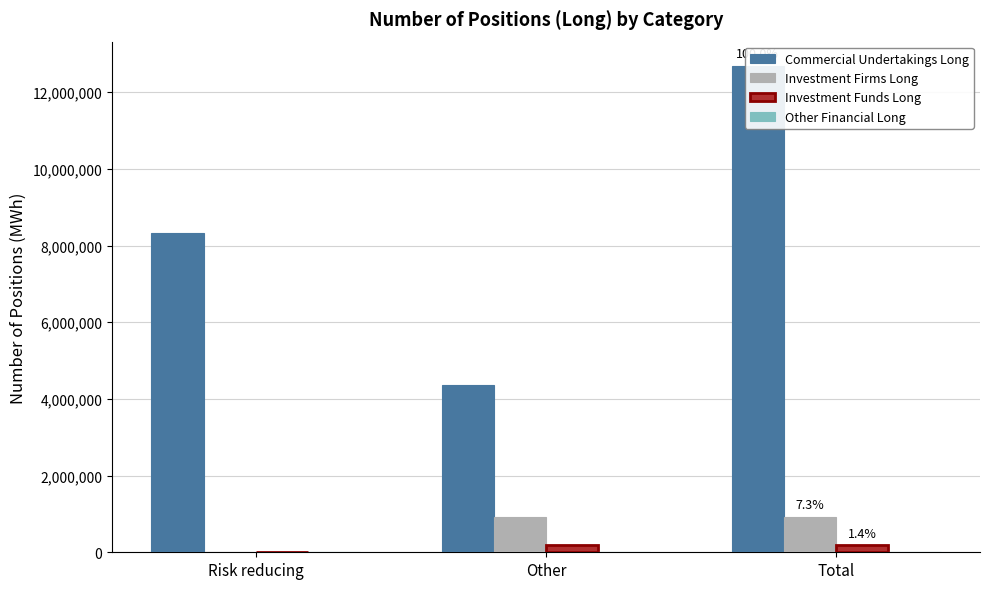

Which series changed the most between Other and Total?

Commercial Undertakings Long